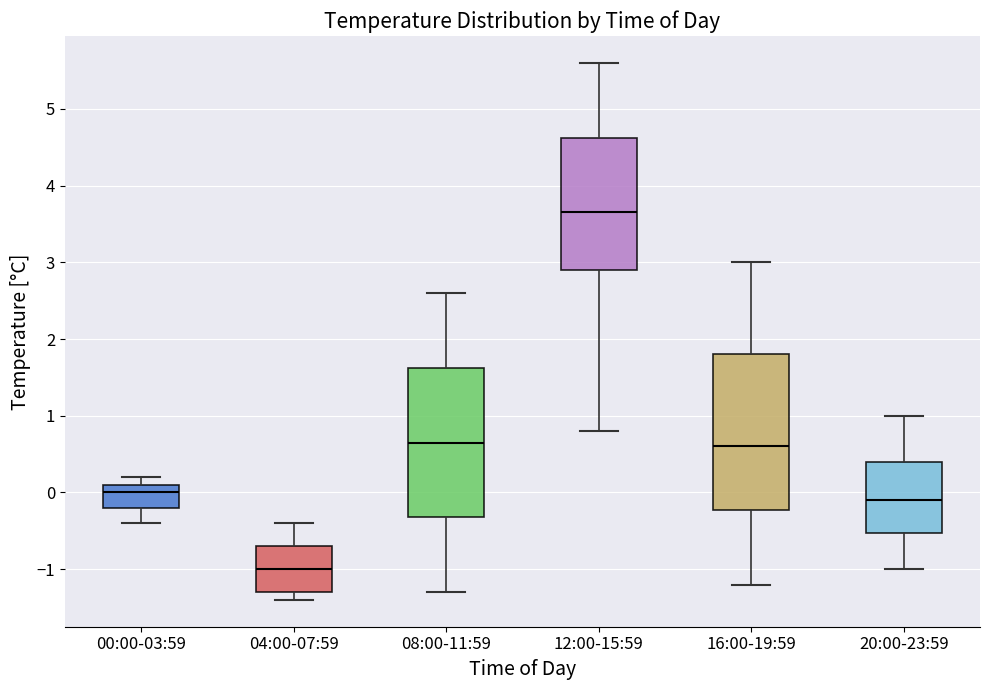

Where does the lower whisker of the box for 16:00-19:59 end on the y-axis? The values are not printed on the chart, so give them approximately, as read against the axis.

-1.2